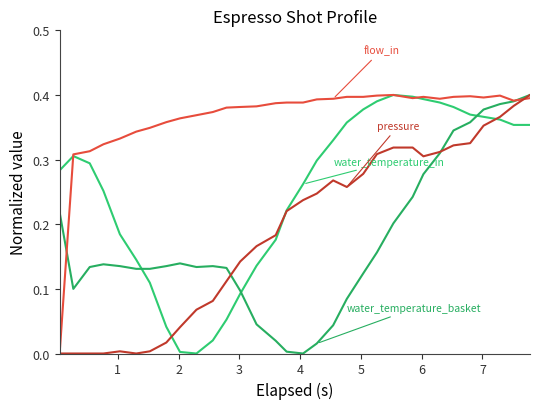

Is this an area chart (filled region under the line)?

No